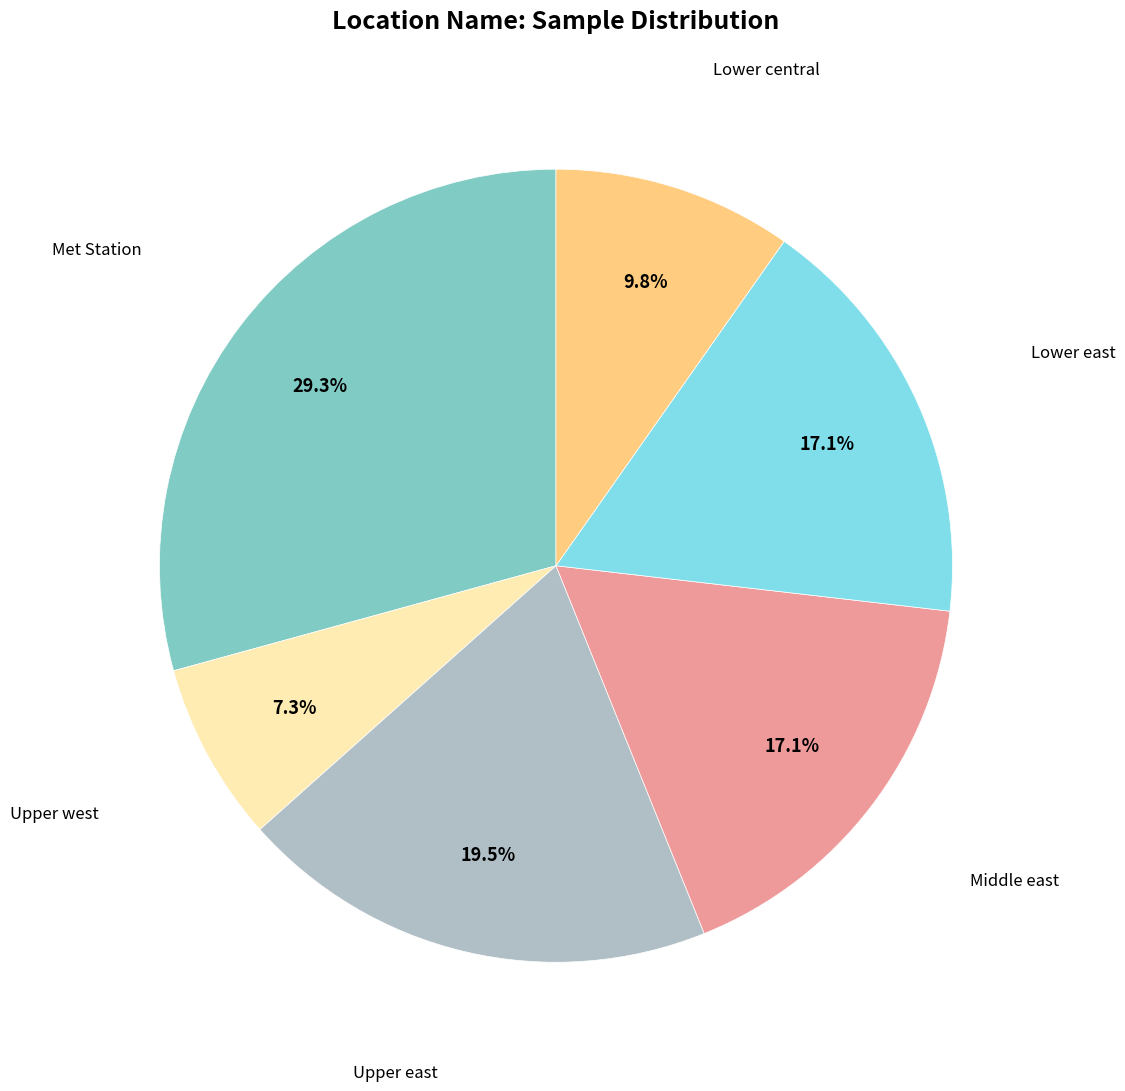

What is the largest slice in the pie chart?

Met Station